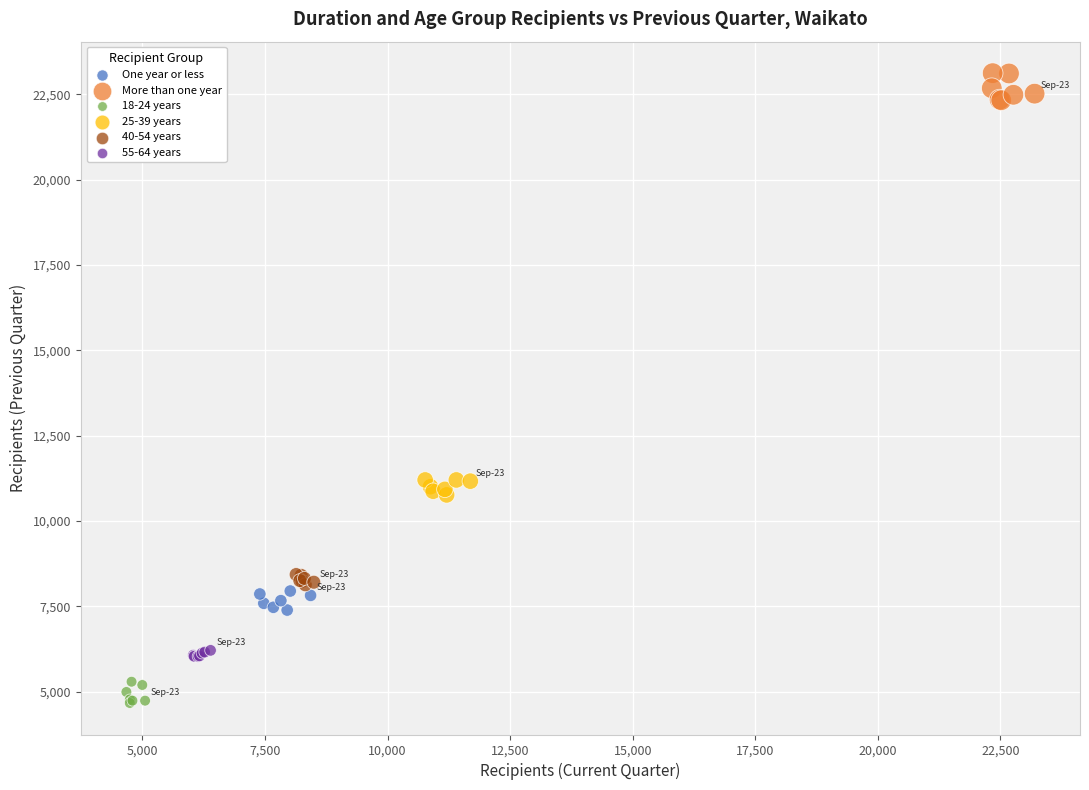

Which series reaches the maximum Y coordinate?

More than one year